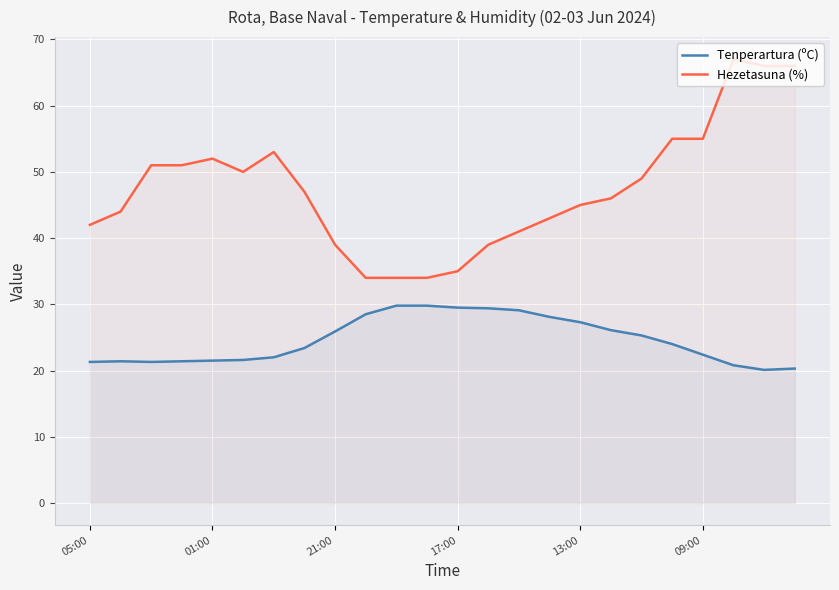

What is the label of the 7th point from the right?

17